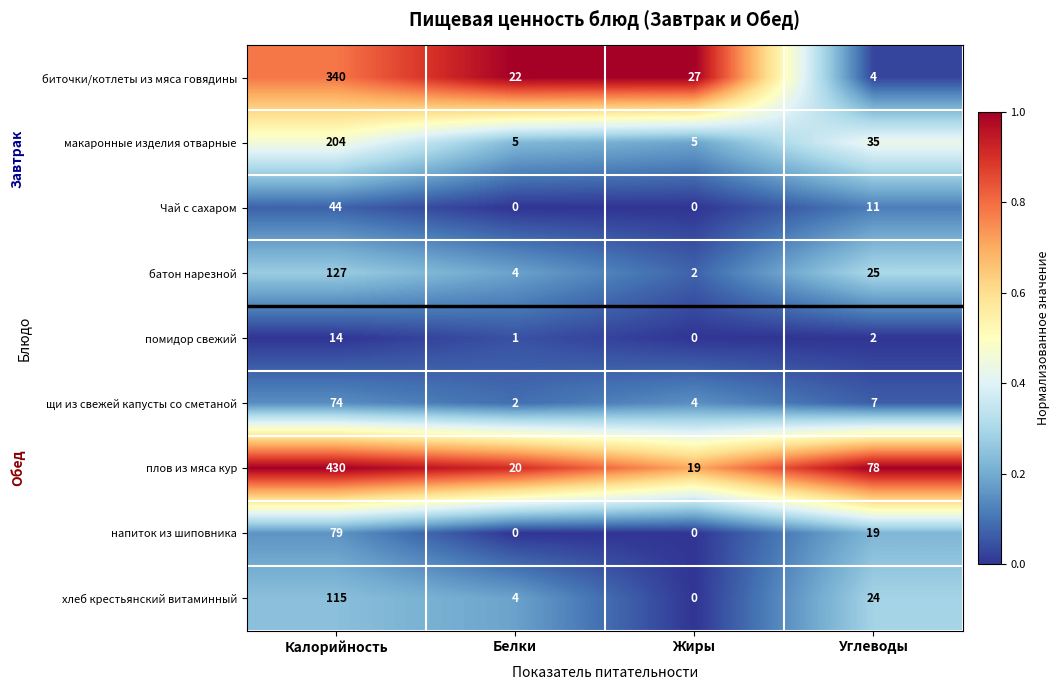

At which category does the chart reach its peak across all series?

Калорийность